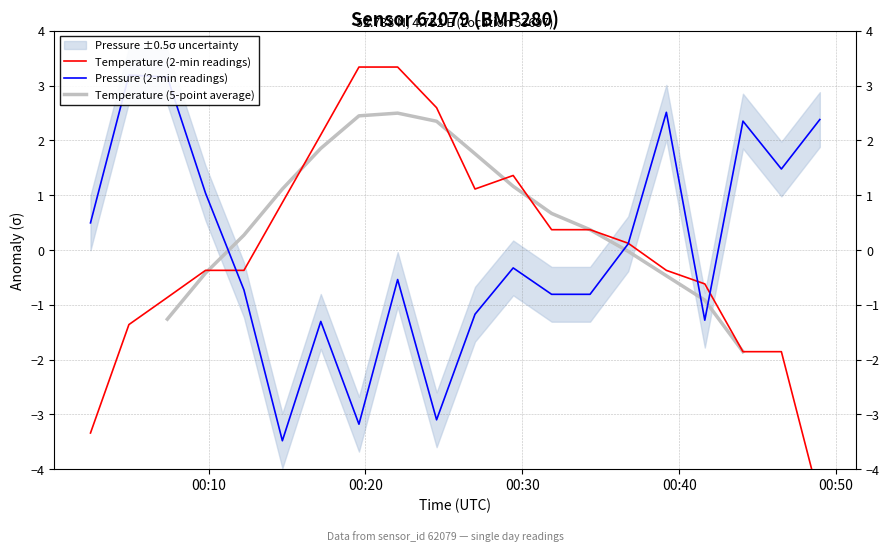

Which series has the largest total across all categories?

temperature